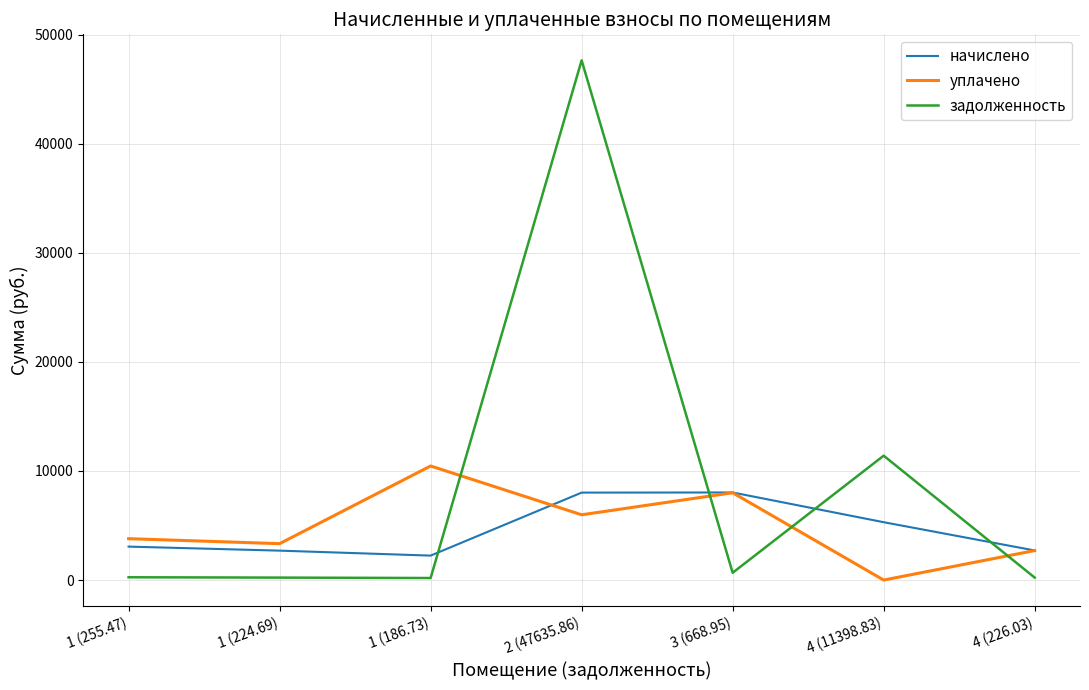

The задолженность series shows 11398.8 at 4 (11398.83). True or false?

True